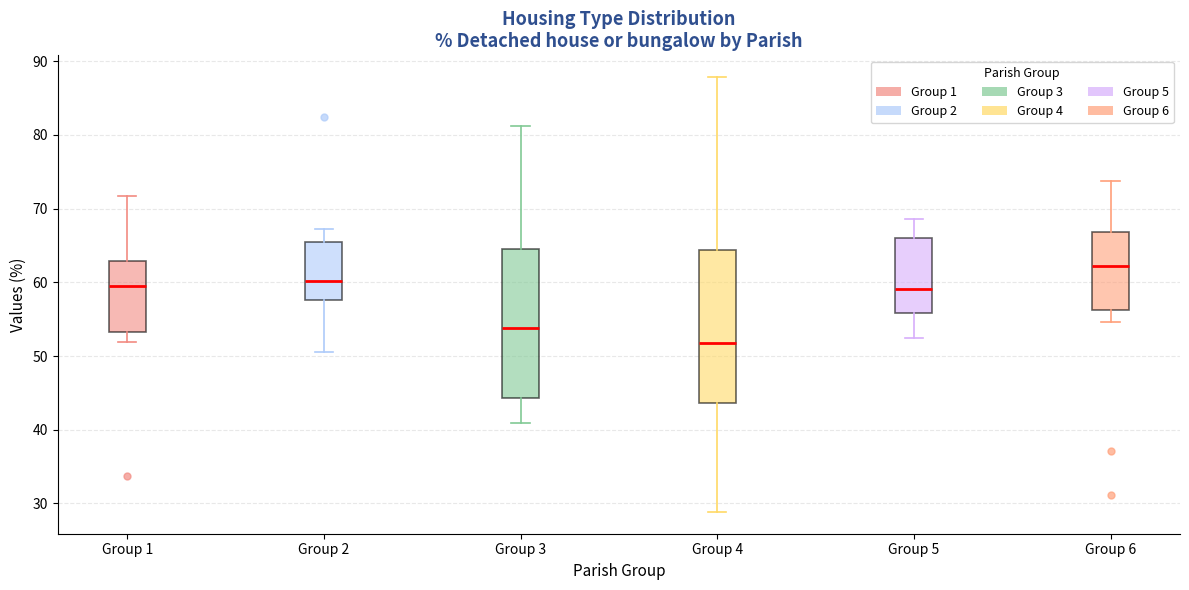

Reading left to right, read every box against the y-axis: the position of its median line, the range the box covers, and the ends of its whiskers. The values are not printed on the chart, so give them approximately, as read against the axis.

Group 1: median 60, box 53 to 63, whiskers 52 to 72
Group 2: median 60, box 58 to 66, whiskers 51 to 67
Group 3: median 54, box 44 to 65, whiskers 41 to 81
Group 4: median 52, box 44 to 64, whiskers 29 to 88
Group 5: median 59, box 56 to 66, whiskers 52 to 69
Group 6: median 62, box 56 to 67, whiskers 55 to 74